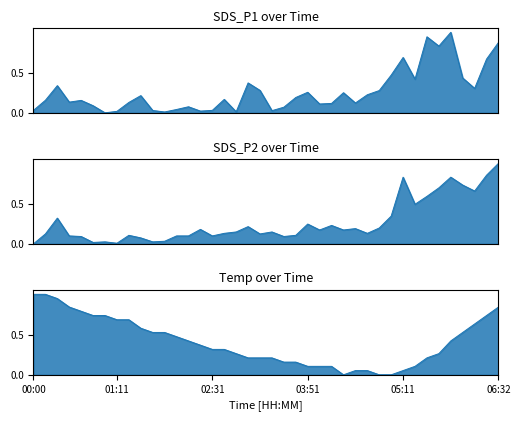

Which label corresponds to the smallest value in the chart?

01:00